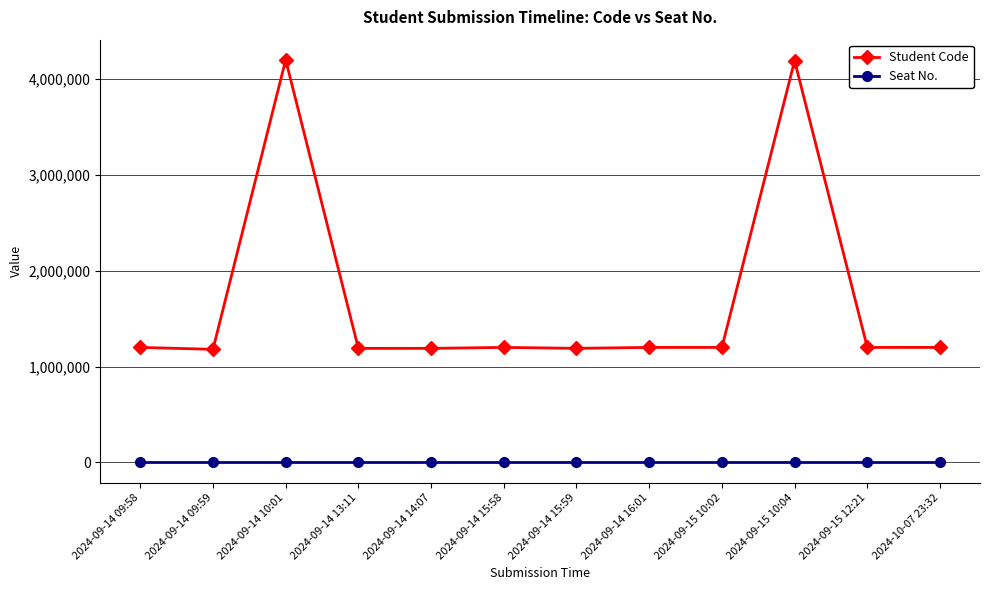

What are all the series names shown in the legend?

Student Code, Seat No.